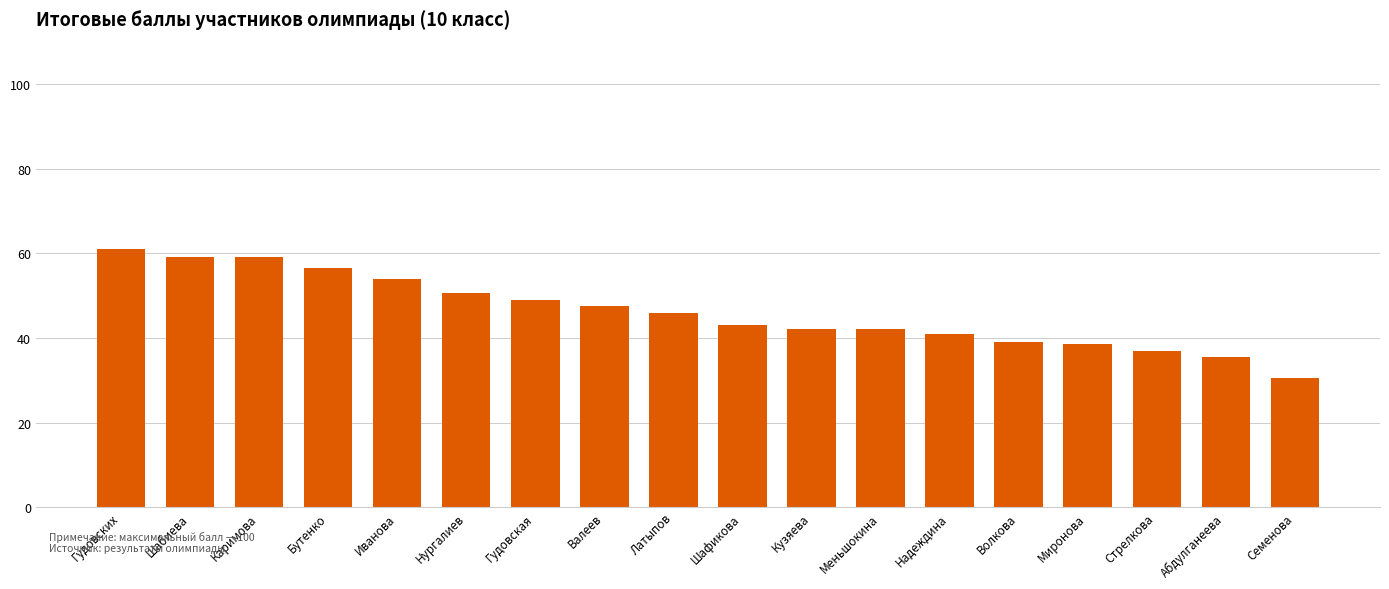

What is the sum of the values at Миронова and Иванова?

92.5